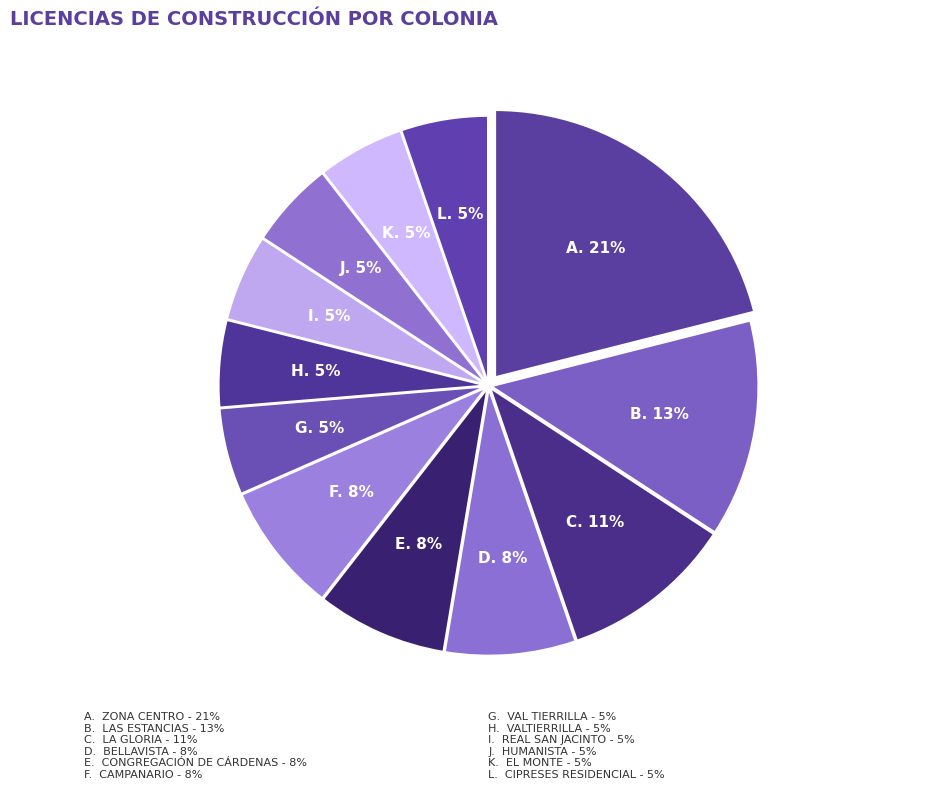

Count the number of slices in the pie.

12